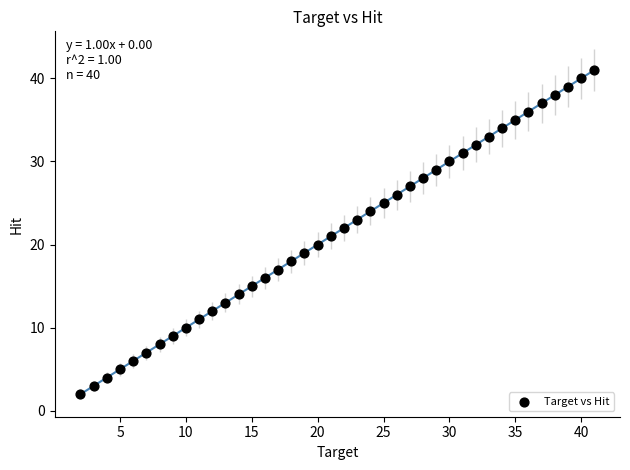

How many data points are displayed?

40